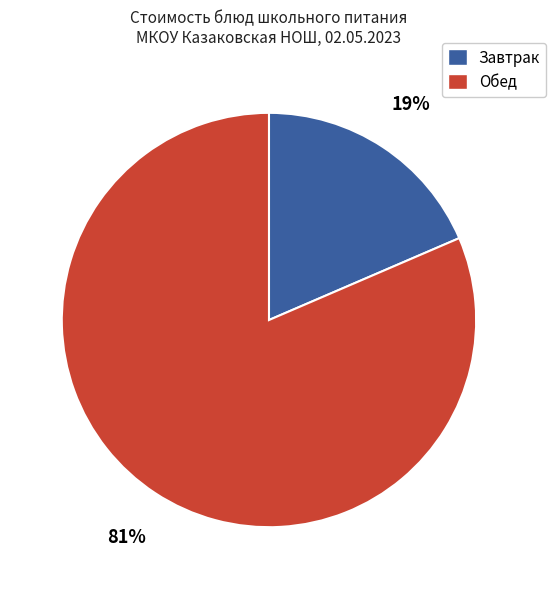

To the nearest percent, what is the average slice percentage?

50%